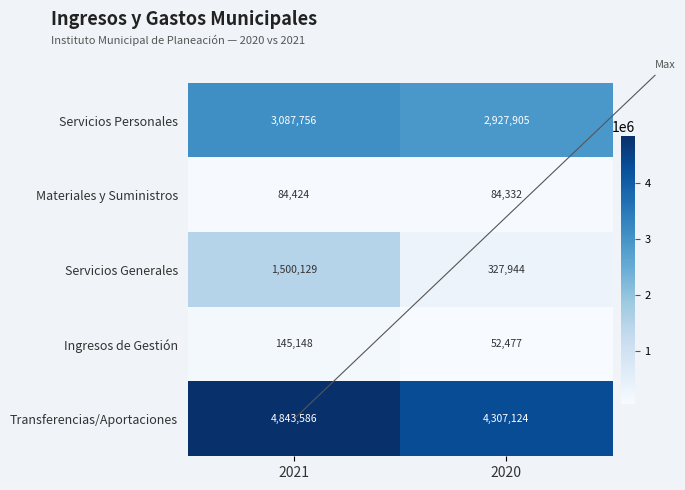

At how many categories does at least one series exceed 3254049?

2